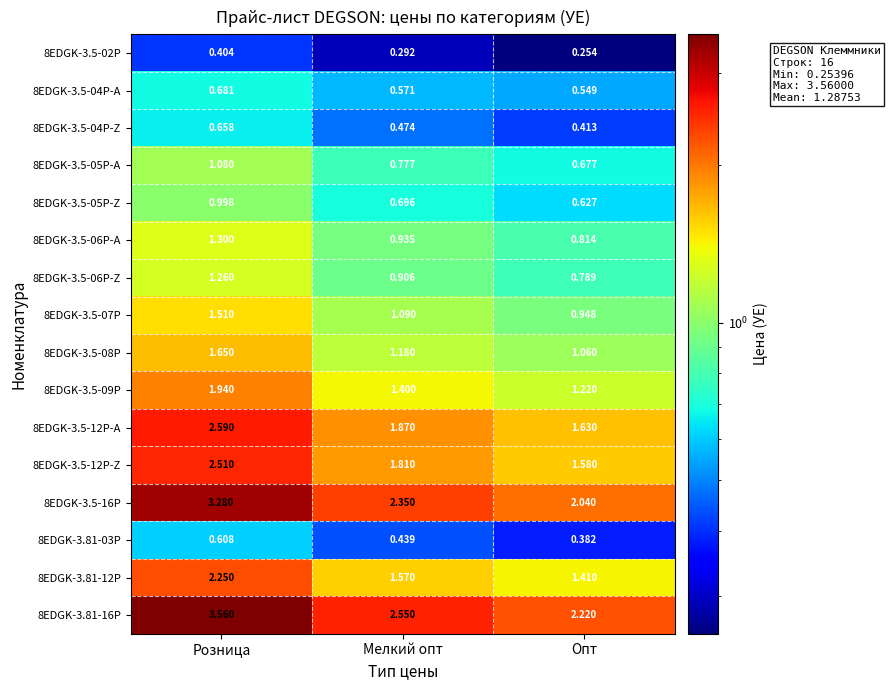

Which label corresponds to the largest value in the chart?

Розница